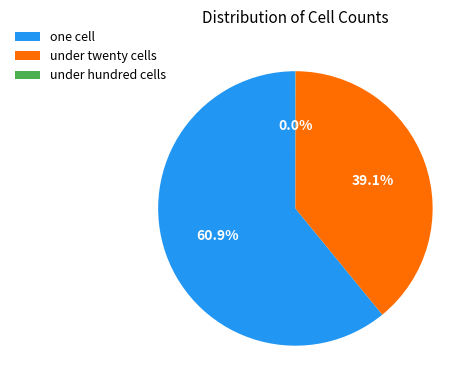

Is there any slice that represents more than half of the pie?

Yes